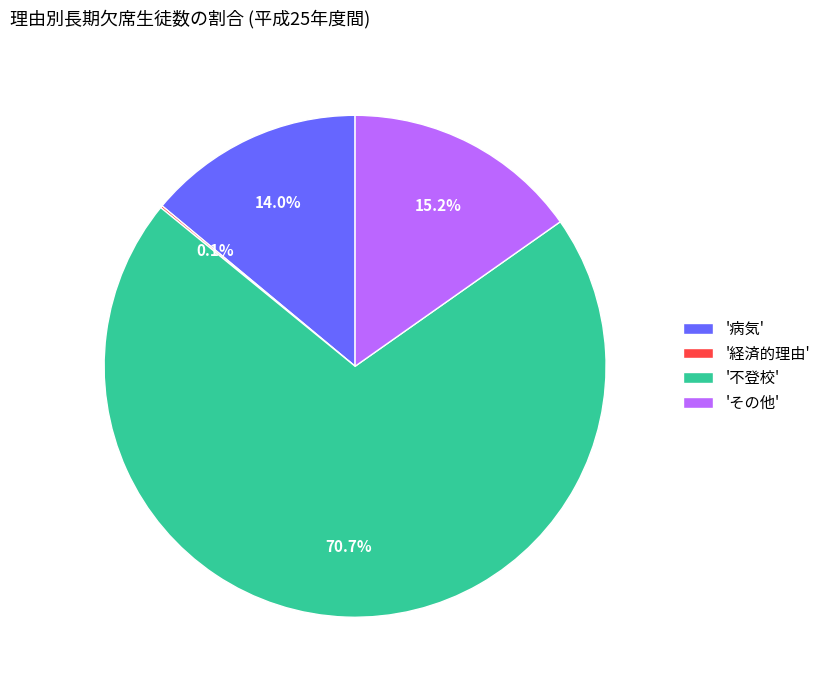

What is the ratio of the value at 'その他' to the value at '病気'?

1.1